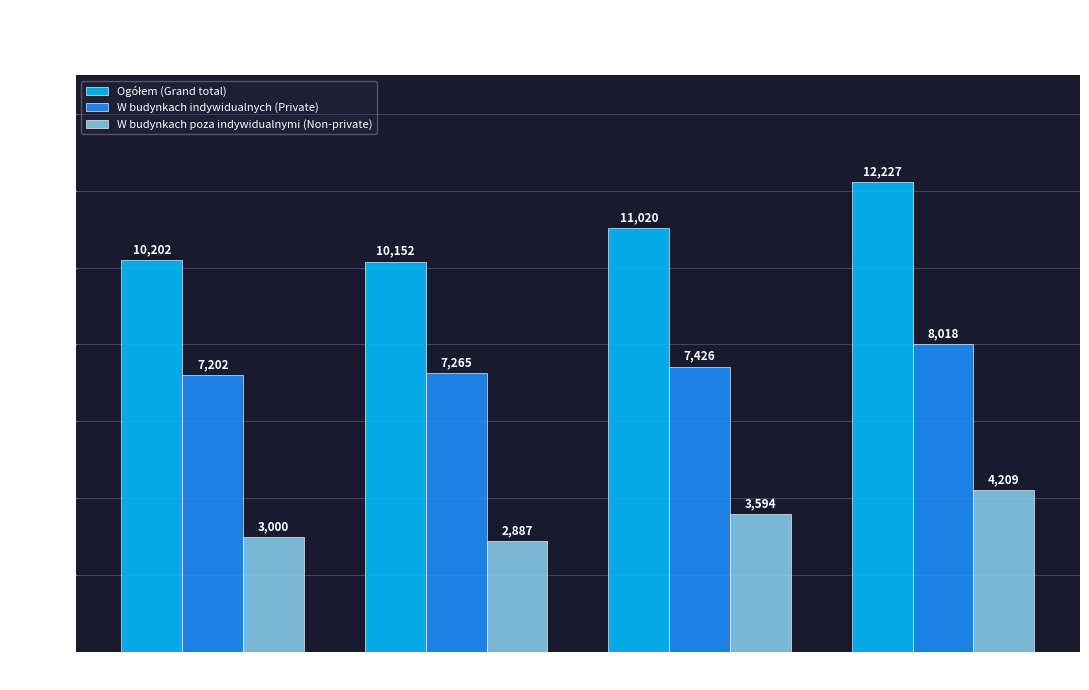

Are the bars horizontal?

No